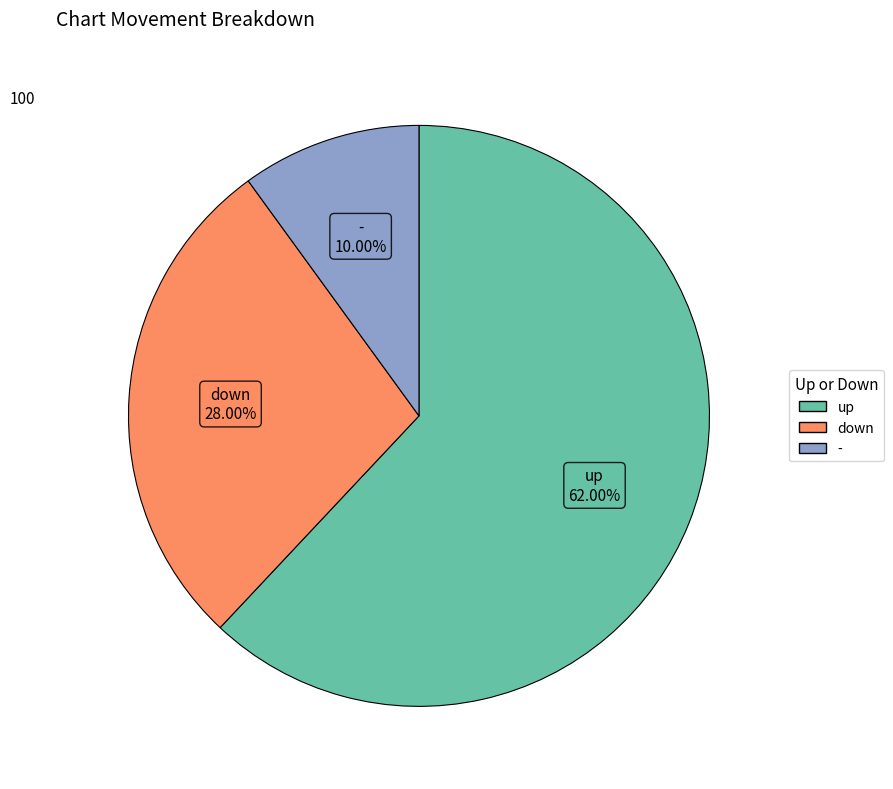

To the nearest percent, what is the combined percentage of - and down?

38%